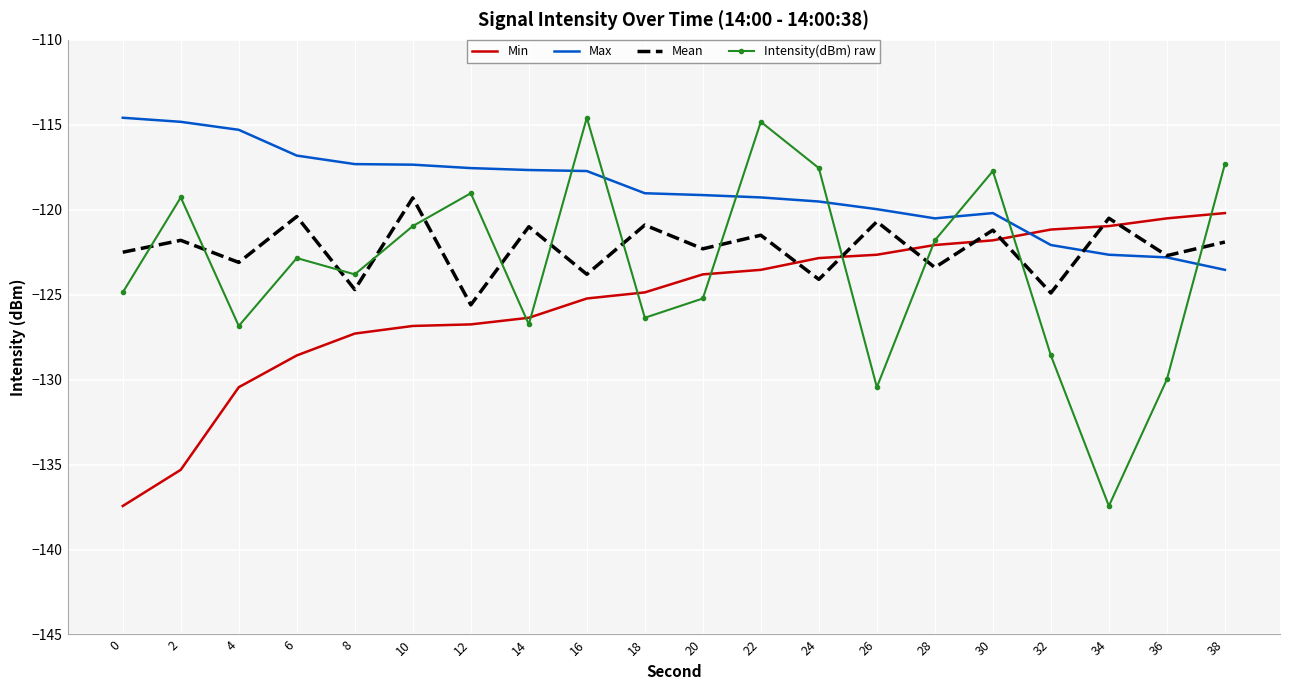

What is the difference between the Mean values at 10 and 28?

4.1